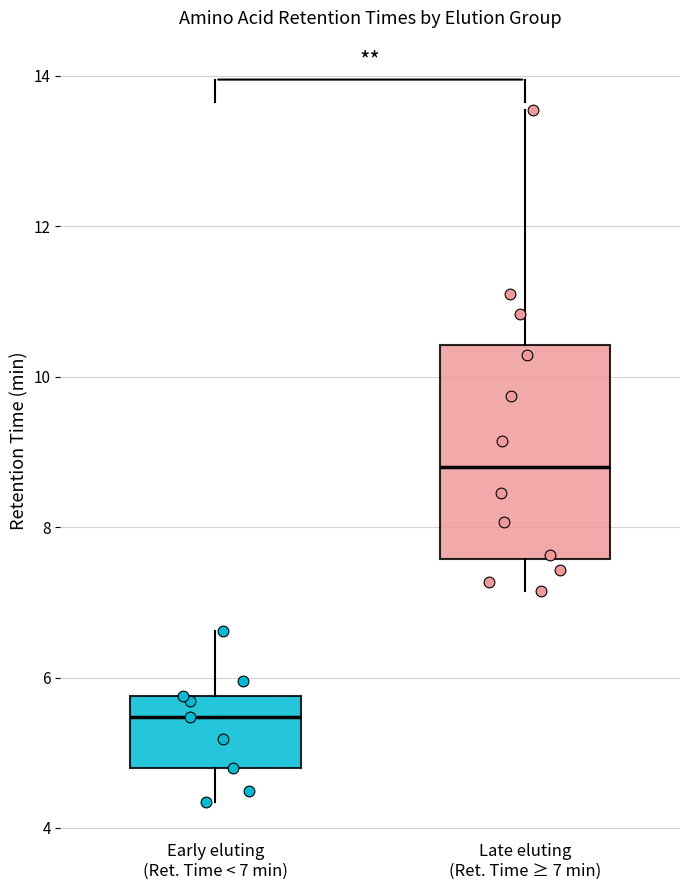

Comparing the boxes themselves (not the whiskers), which one is the tallest?

Late eluting (Ret. Time ≥ 7 min)